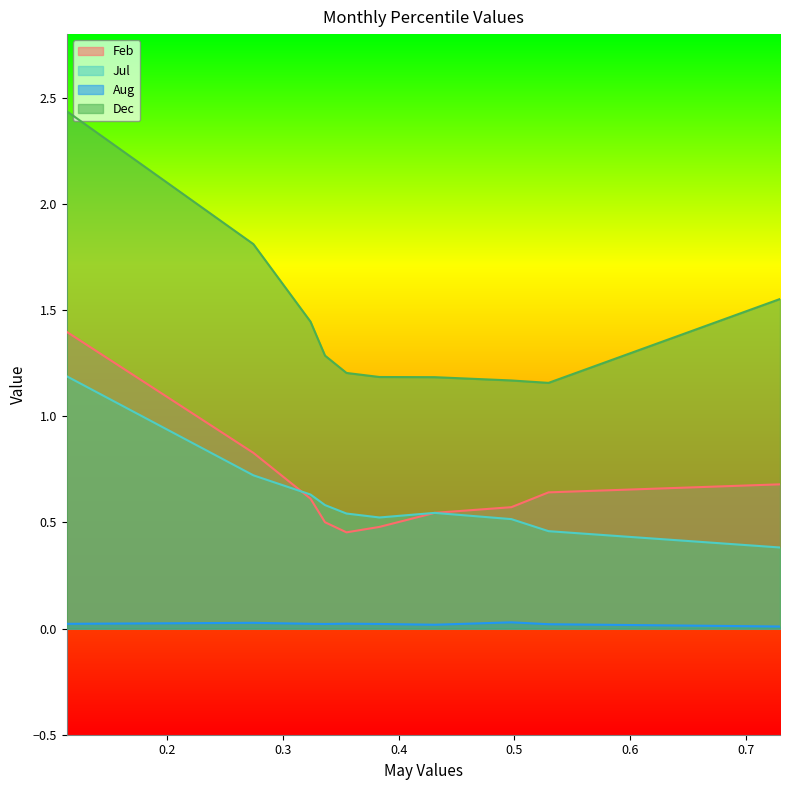

True or false: Aug and Jul cross at least once.

False